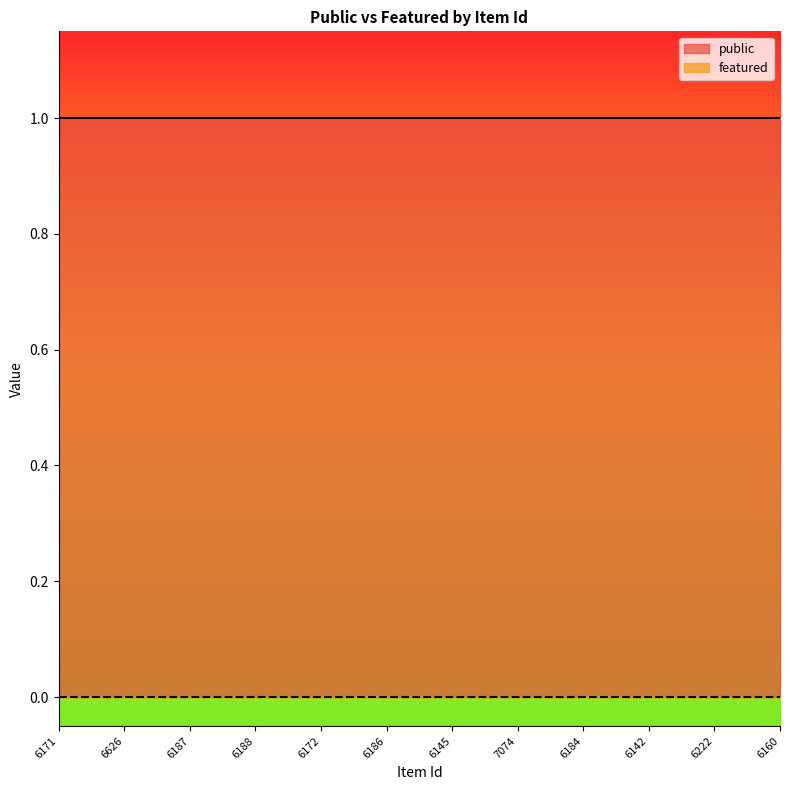

What is the label of the 9th point from the left?

6184